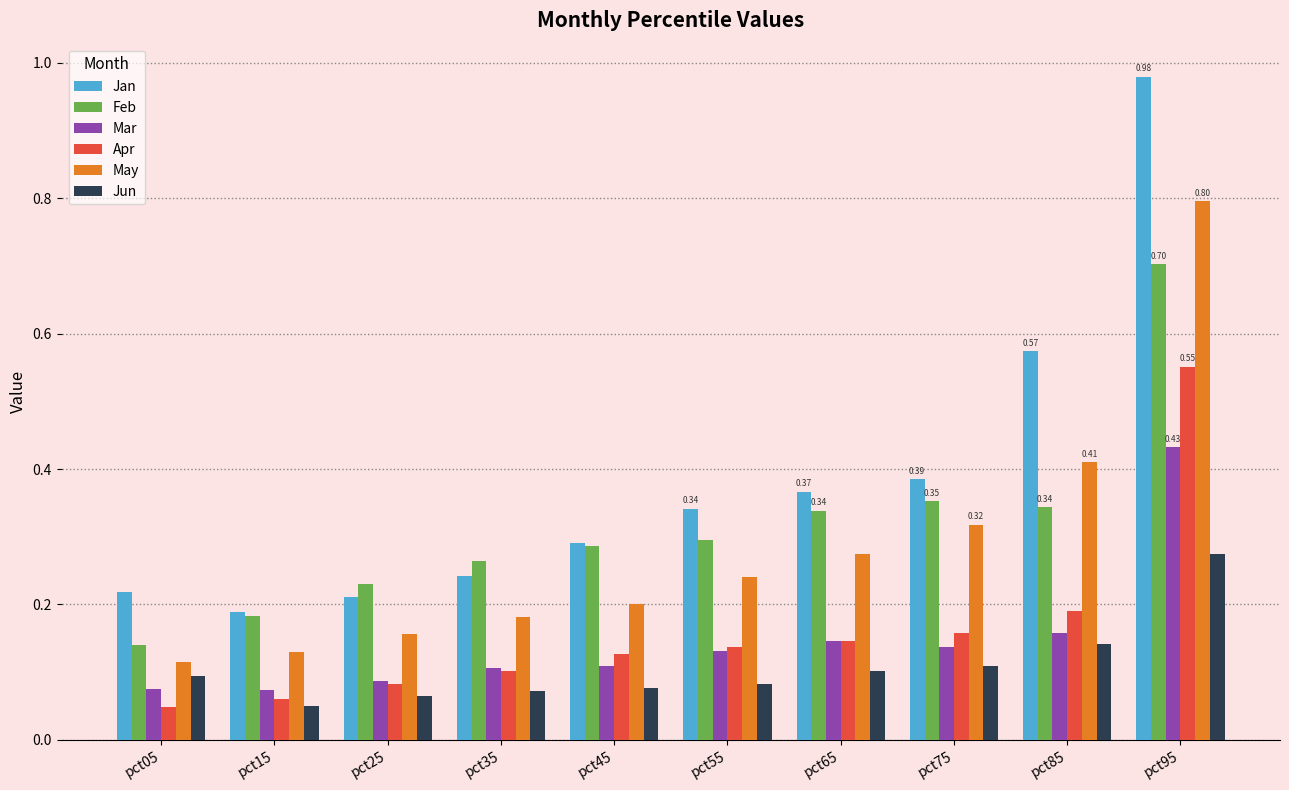

What is the difference between the maximum and minimum values in the Apr series?

0.5